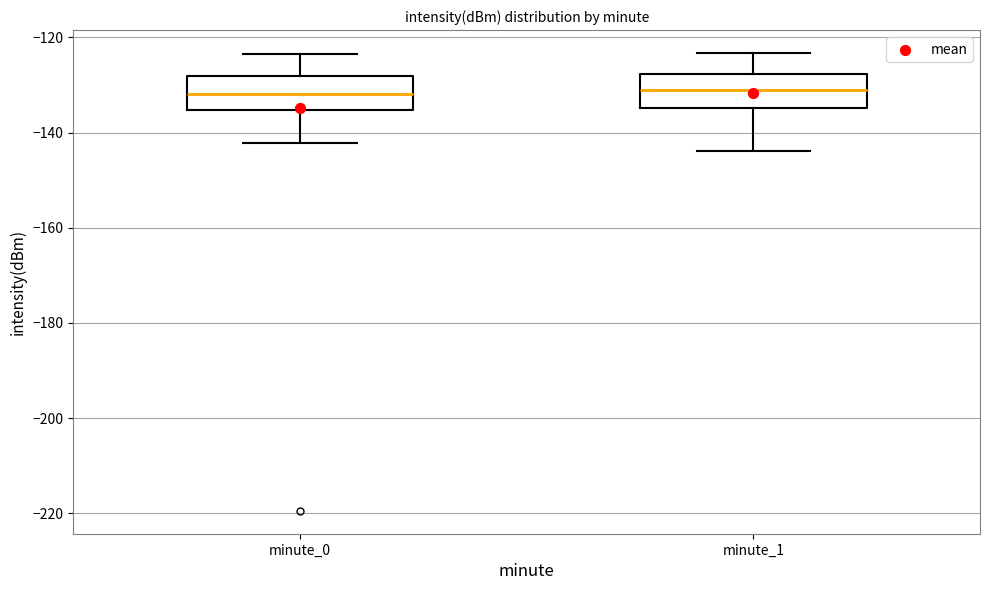

Reading left to right, transcribe this box plot: for each box, give where its median line is, the range the box spans, and where its two whiskers end, as read against the y-axis. The values are not printed on the chart, so give them approximately, as read against the axis.

minute_0: median -132, box -136 to -128, whiskers -142 to -124
minute_1: median -132, box -134 to -128, whiskers -144 to -124